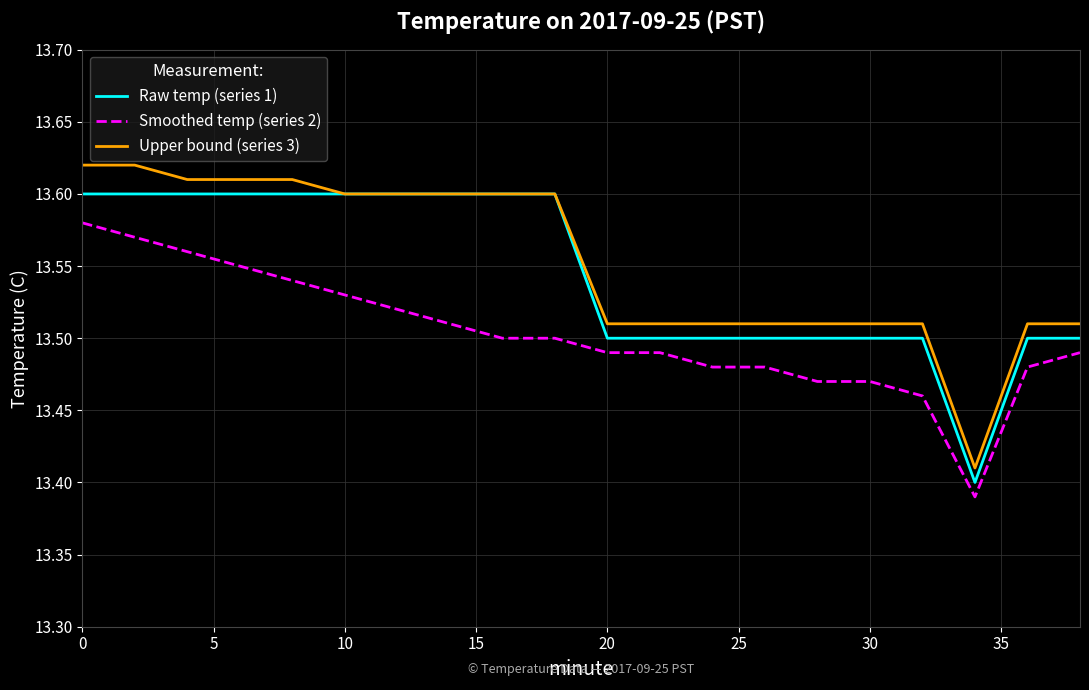

True or false: Raw temp (series 1) and Smoothed temp (series 2) intersect in this chart.

False